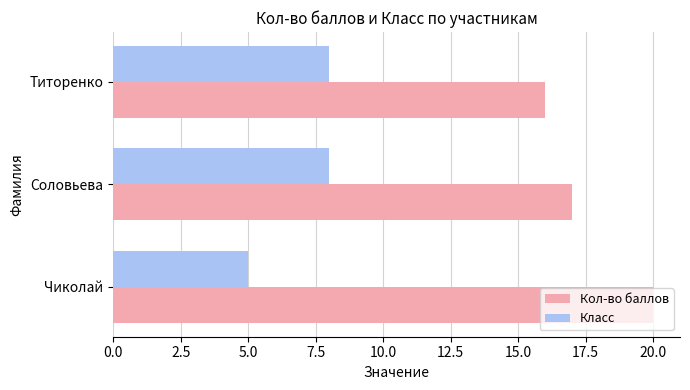

What is the difference between the highest and lowest values at Титоренко?

8